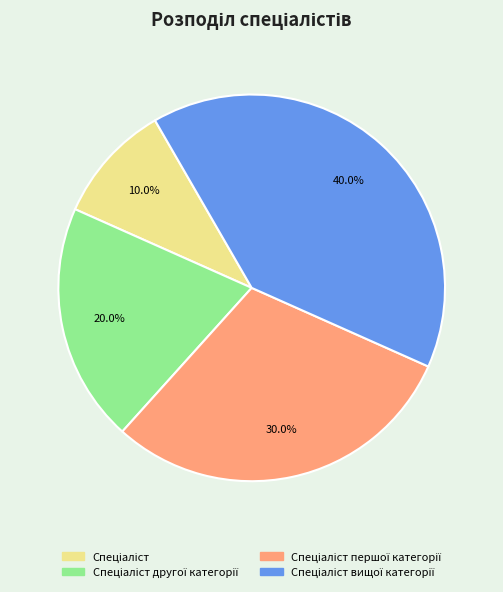

Does any single category account for the majority?

No